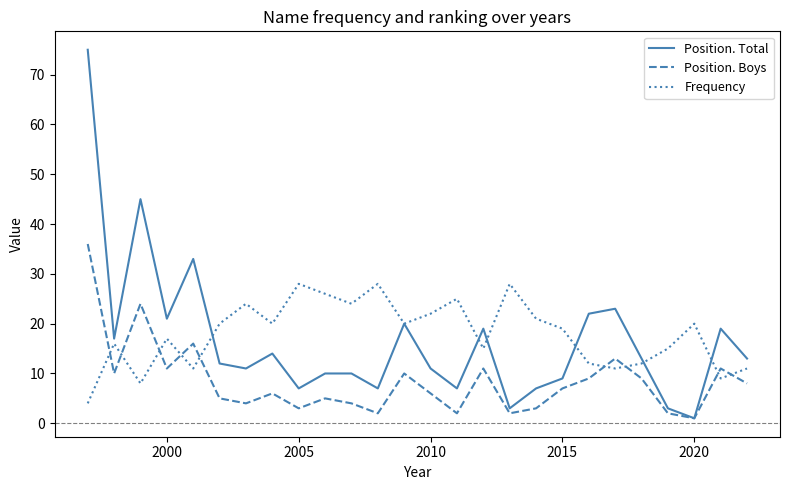

True or false: Position. Boys and Frequency cross at least once.

True